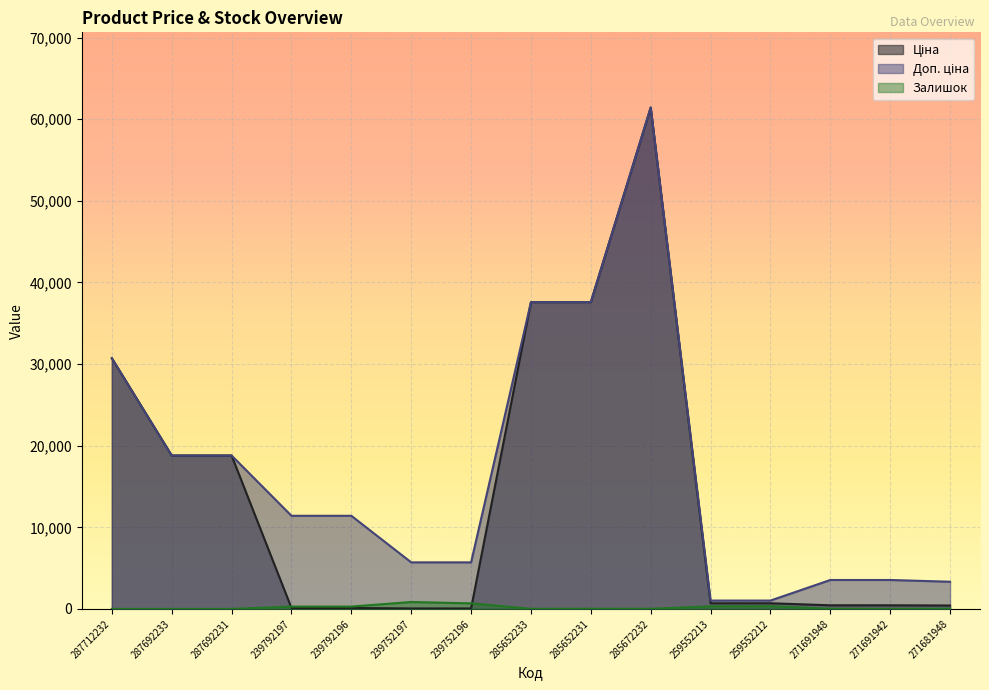

Reading left to right, list all the values displayed in this chart.

Ціна: 287712232=30717.1	287692233=18796.8	287692231=18796.8	239792197=114.1	239792196=114.1	239752197=57.0	239752196=57.0	285652233=37593.6	285652231=37593.6	285672232=61434.3	259552213=693.7	259552212=693.7	271691948=443.1	271691942=443.1	271681948=416.6
Доп. ціна: 287712232=30717.1	287692233=18796.8	287692231=18796.8	239792197=11410.0	239792196=11410.0	239752197=5705.0	239752196=5705.0	285652233=37593.6	285652231=37593.6	285672232=61434.3	259552213=1024.6	259552212=1024.6	271691948=3545.0	271691942=3545.0	271681948=3332.5
Залишок: 287712232=0.0	287692233=0.0	287692231=0.0	239792197=289.0	239792196=290.0	239752197=845.0	239752196=683.0	285652233=13.0	285652231=23.0	285672232=16.0	259552213=318.0	259552212=335.0	271691948=22.0	271691942=13.0	271681948=30.0